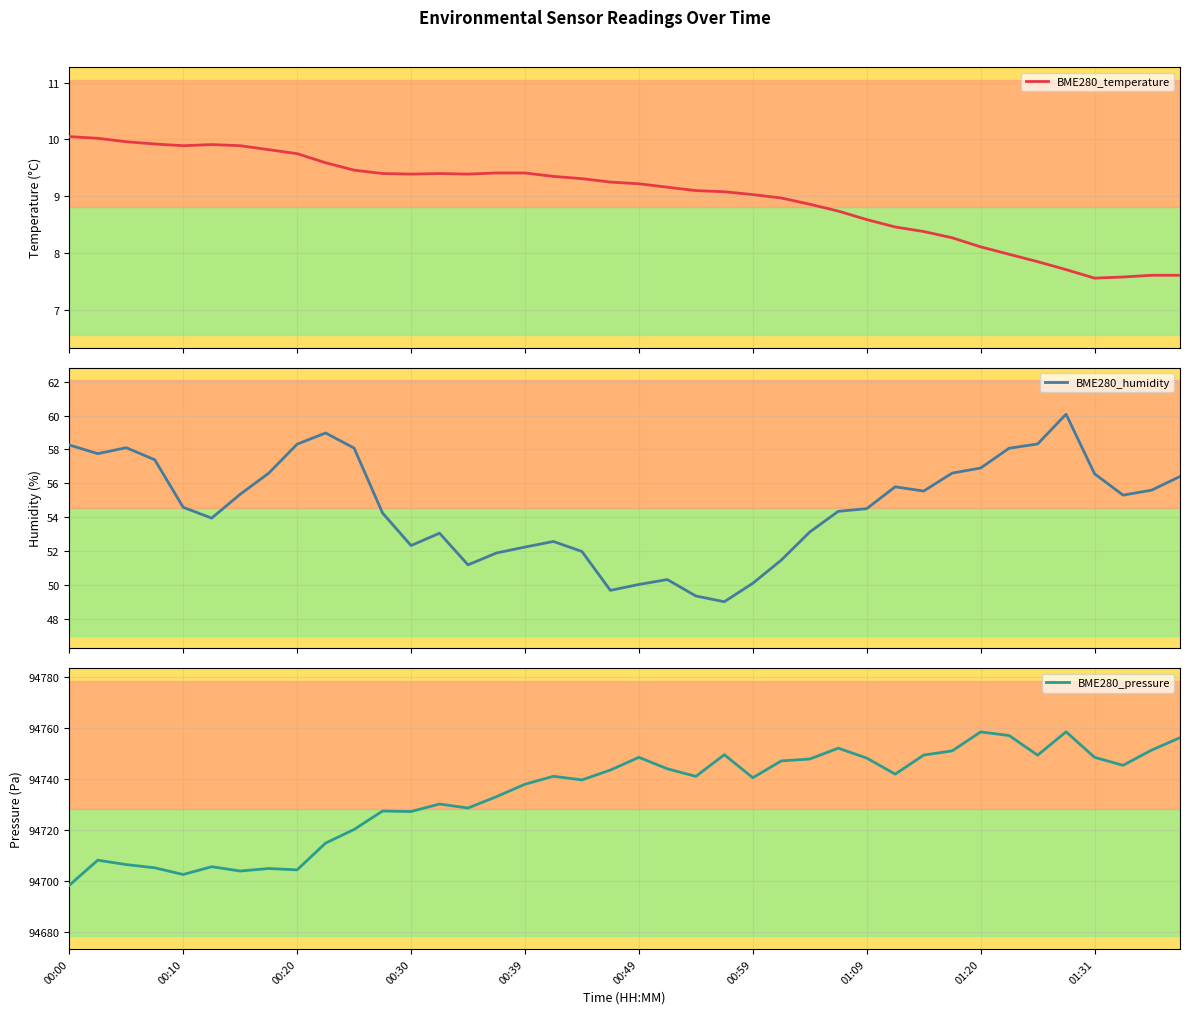

Which series has the widest spread of values?

BME280_pressure